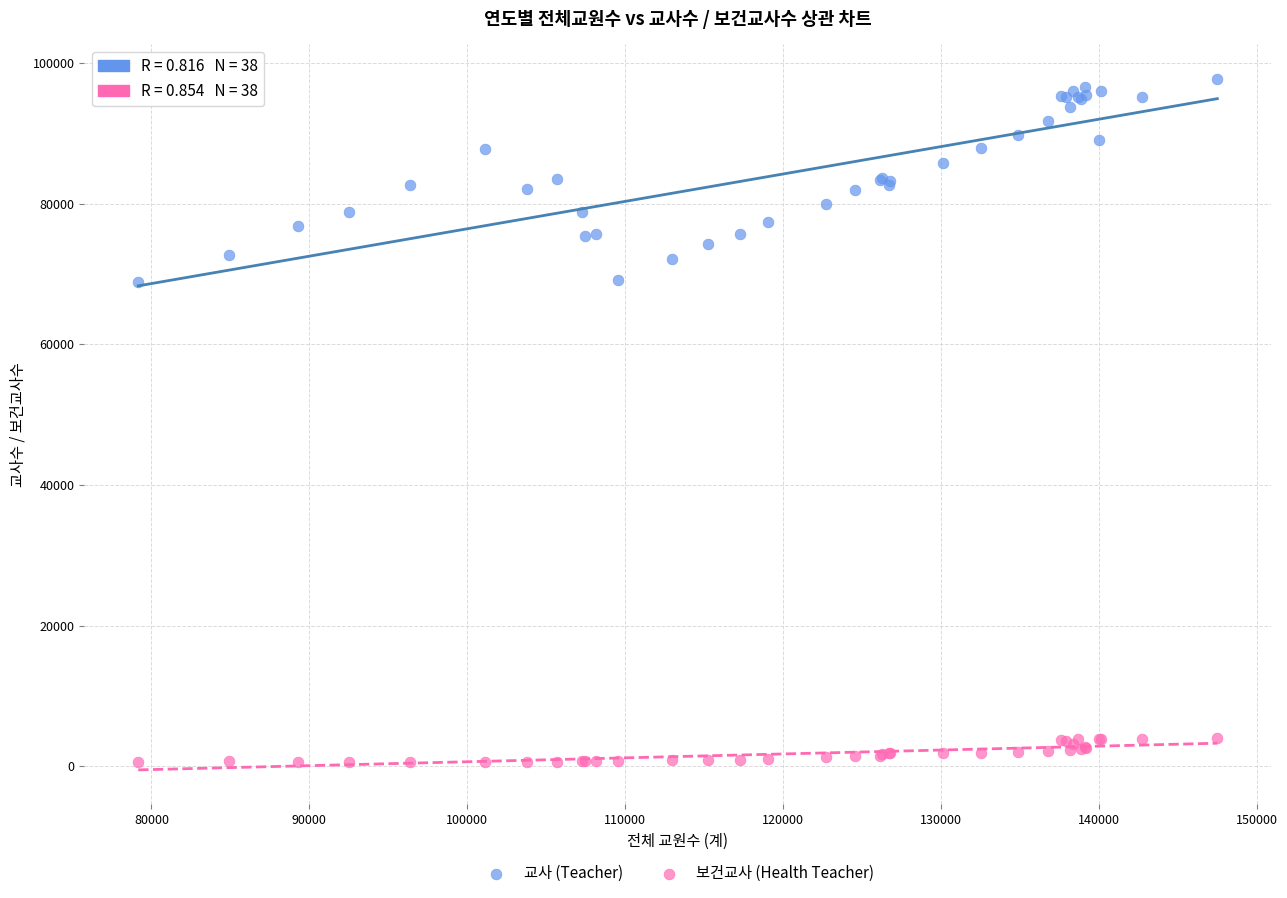

Which series reaches the minimum Y coordinate?

보건교사 (Health Teacher)